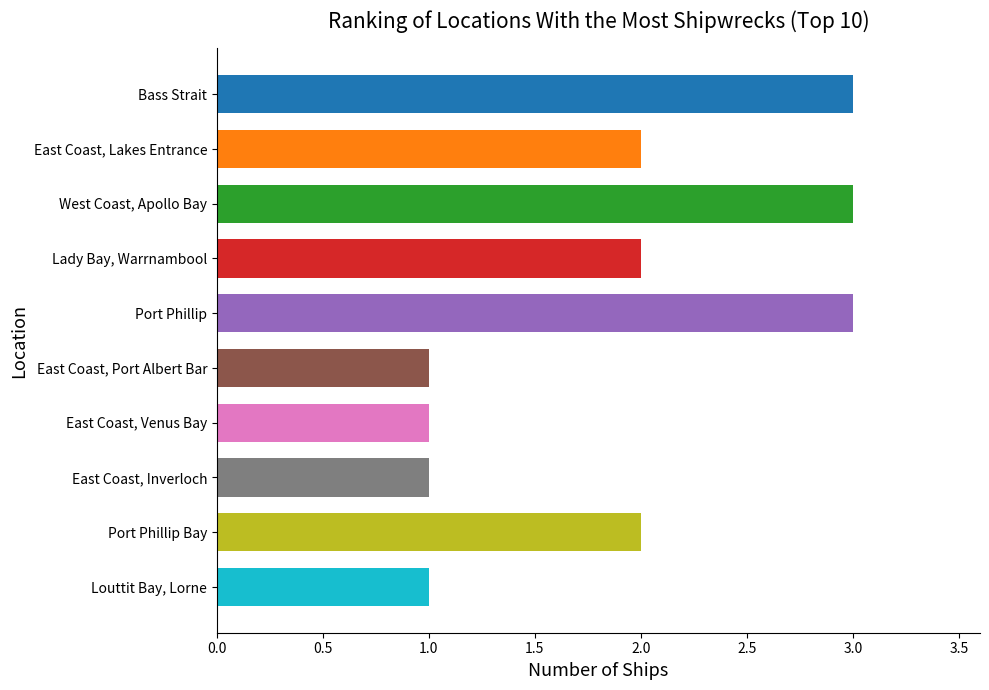

What is the label of the 2nd bar from the top?

East Coast, Lakes Entrance